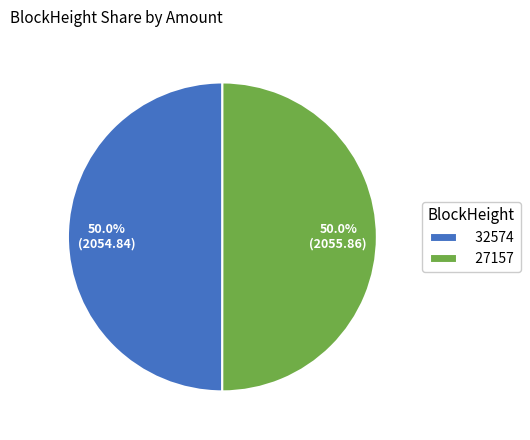

Approximately how many times larger is the value at 32574 compared to 27157?

1.0